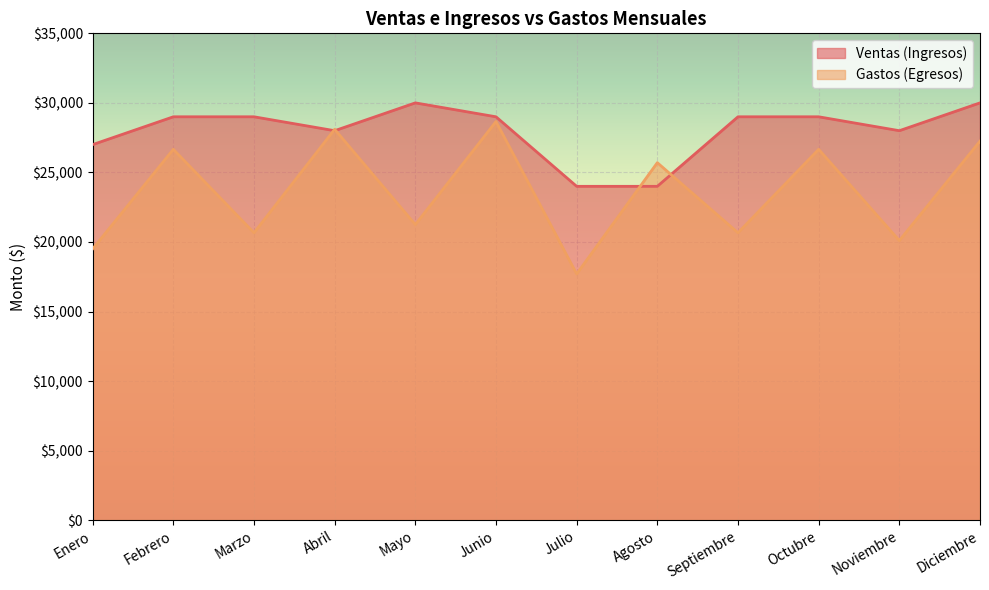

What is the average value of the Ventas (Ingresos) series?

28000